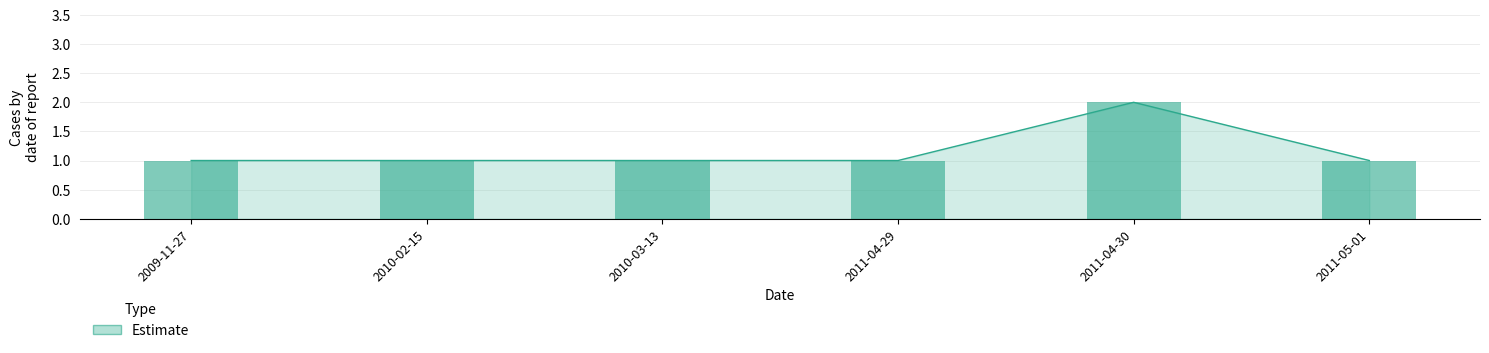

Reading left to right, extract all data points from this chart.

2009-11-27=1	2010-02-15=1	2010-03-13=1	2011-04-29=1	2011-04-30=2	2011-05-01=1